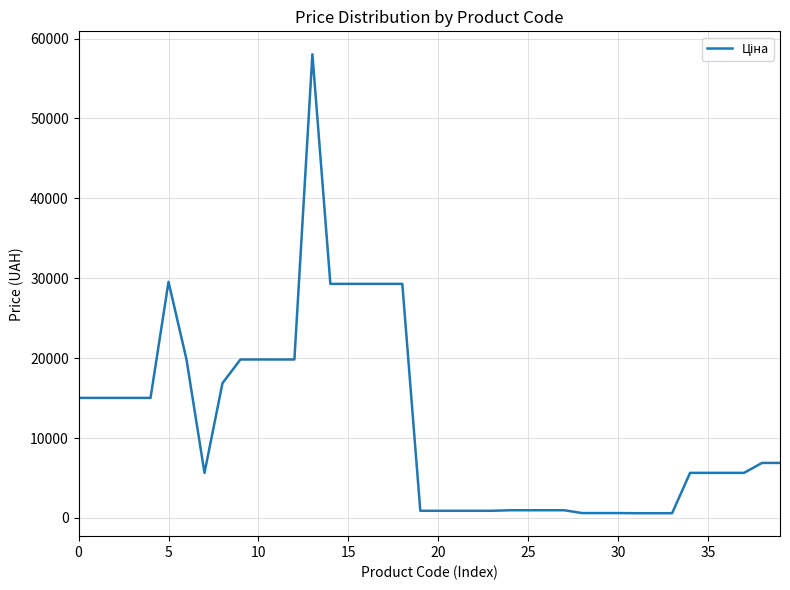

What is the greatest value displayed?

58037.0